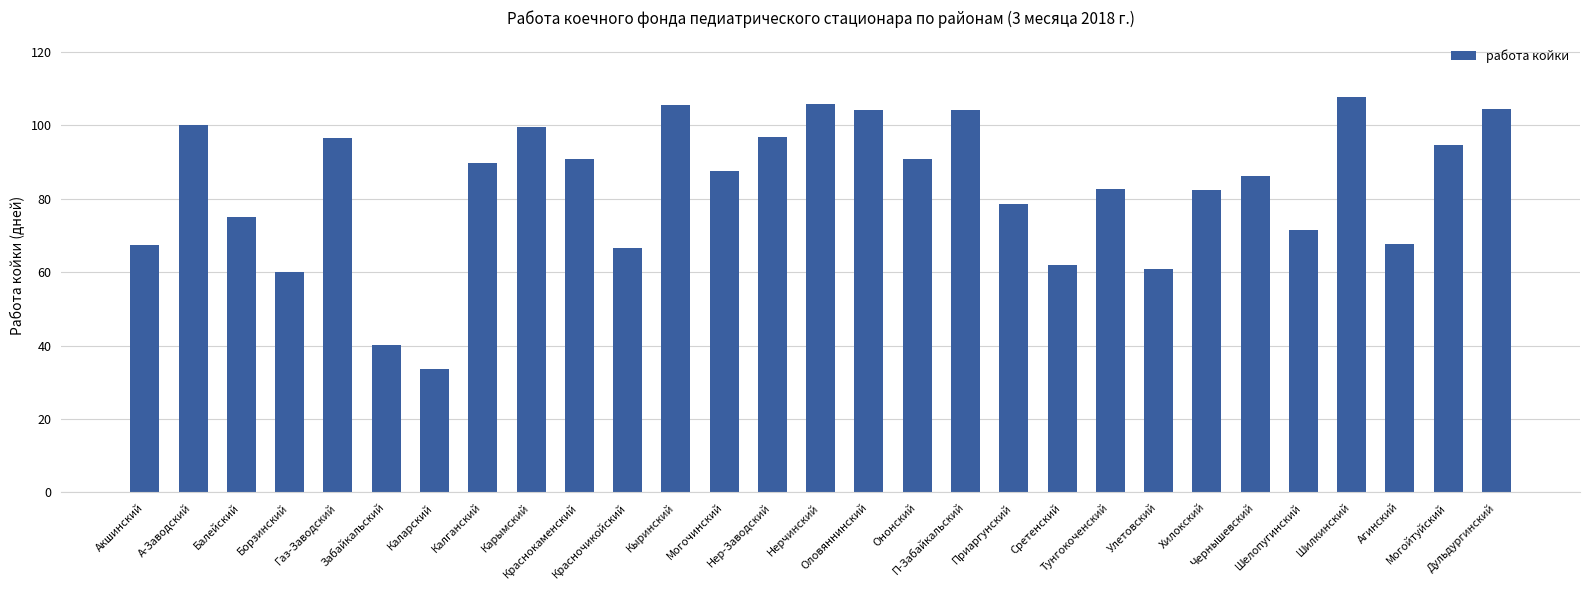

Between Нер-Заводский and Могочинский, which is larger?

Нер-Заводский